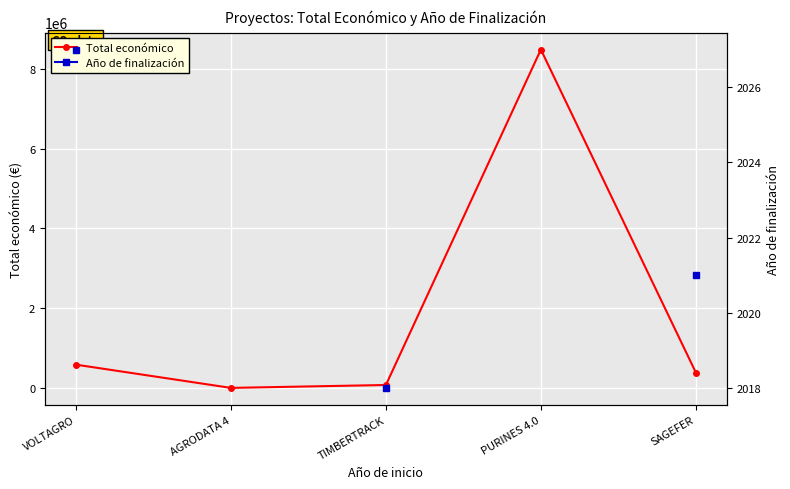

Which series has the widest spread of values?

Total económico